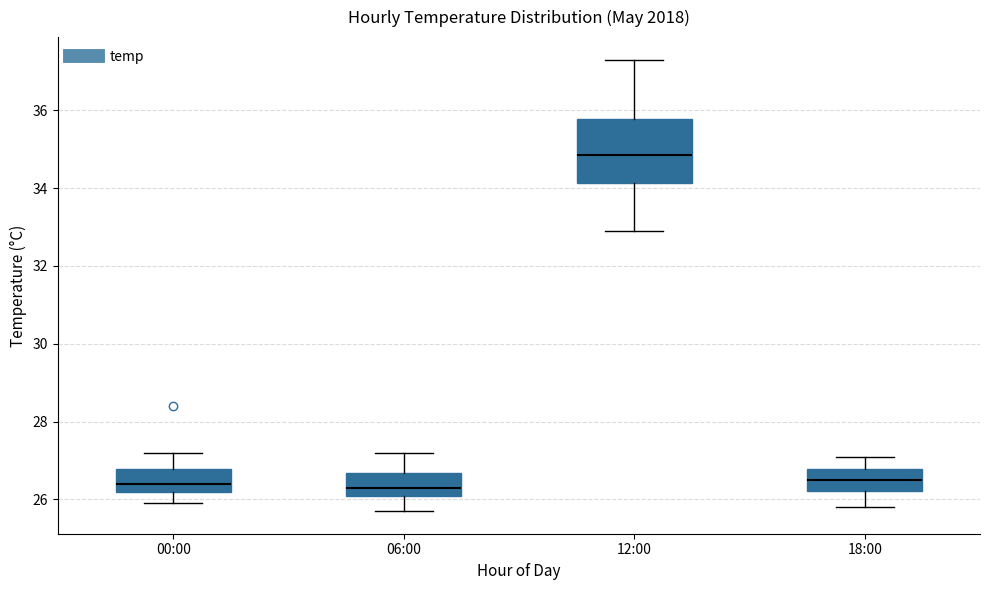

Reading left to right, read every box against the y-axis: the position of its median line, the range the box covers, and the ends of its whiskers. The values are not printed on the chart, so give them approximately, as read against the axis.

00:00: median 26.4, box 26.2 to 26.8, whiskers 26.0 to 27.2
06:00: median 26.4, box 26.2 to 26.6, whiskers 25.8 to 27.2
12:00: median 34.8, box 34.2 to 35.8, whiskers 33.0 to 37.4
18:00: median 26.6, box 26.2 to 26.8, whiskers 25.8 to 27.2